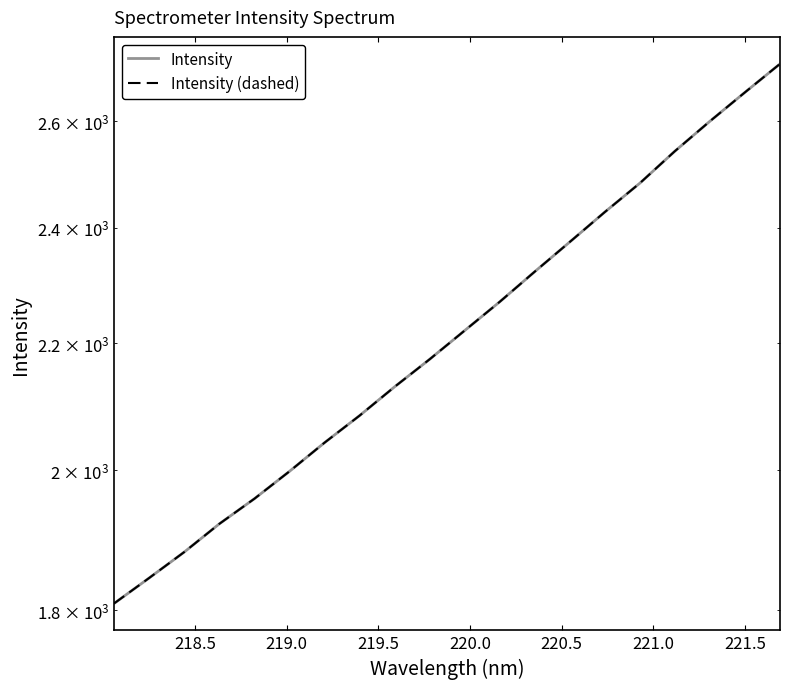

Reading right to left, what are all the values shown in this chart?

Intensity: 2714.8	2657.3	2600.2	2542.3	2481.8	2428.5	2374.4	2321.9	2269.8	2221.2	2173.7	2129.1	2083.4	2041.4	1997.8	1957.1	1920.5	1880.2	1843.8	1808.9
Intensity (dashed): 2714.8	2657.3	2600.2	2542.3	2481.8	2428.5	2374.4	2321.9	2269.8	2221.2	2173.7	2129.1	2083.4	2041.4	1997.8	1957.1	1920.5	1880.2	1843.8	1808.9